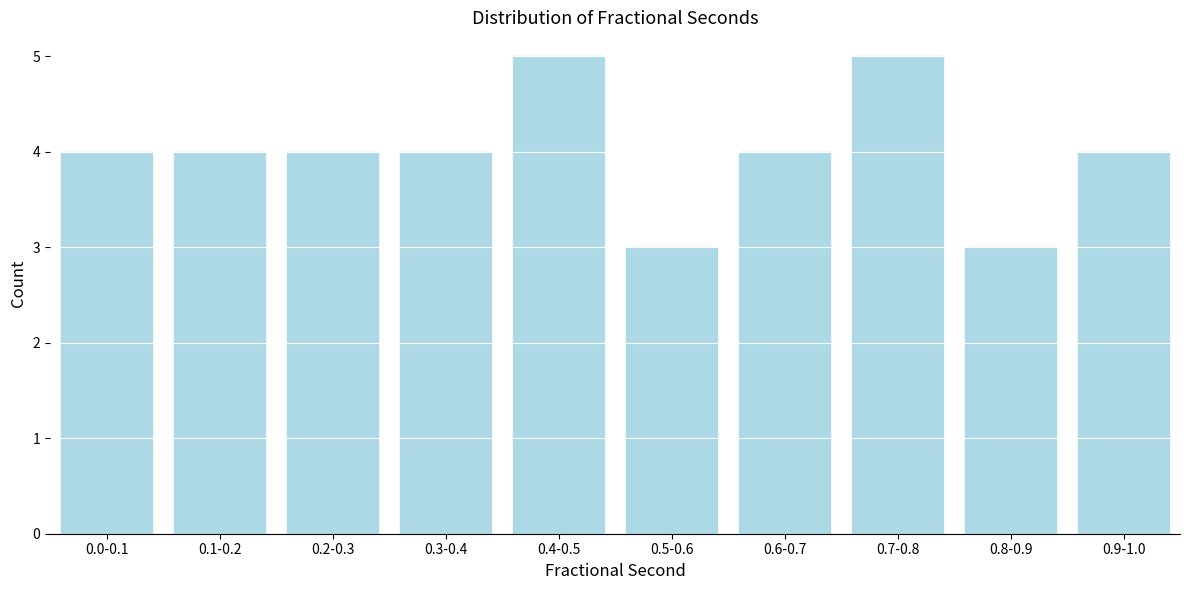

Reading left to right, what are all the values shown in this chart?

4	4	4	4	5	3	4	5	3	4